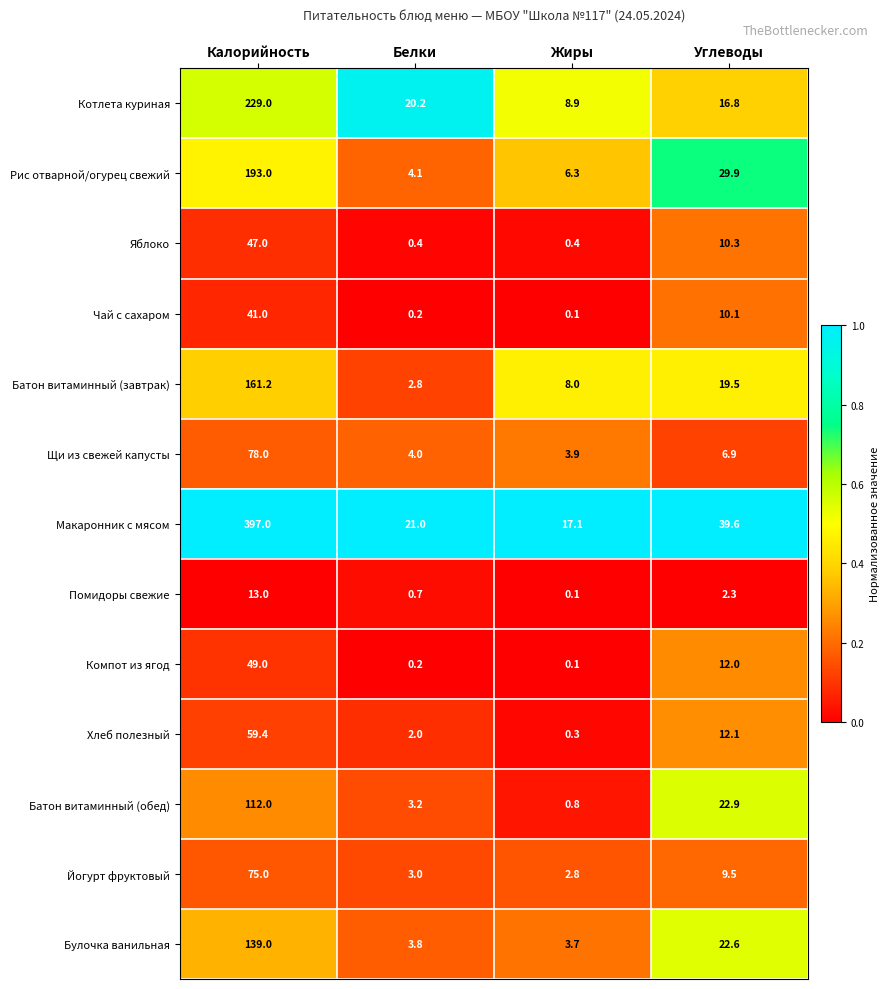

How many distinct data groups are displayed?

13